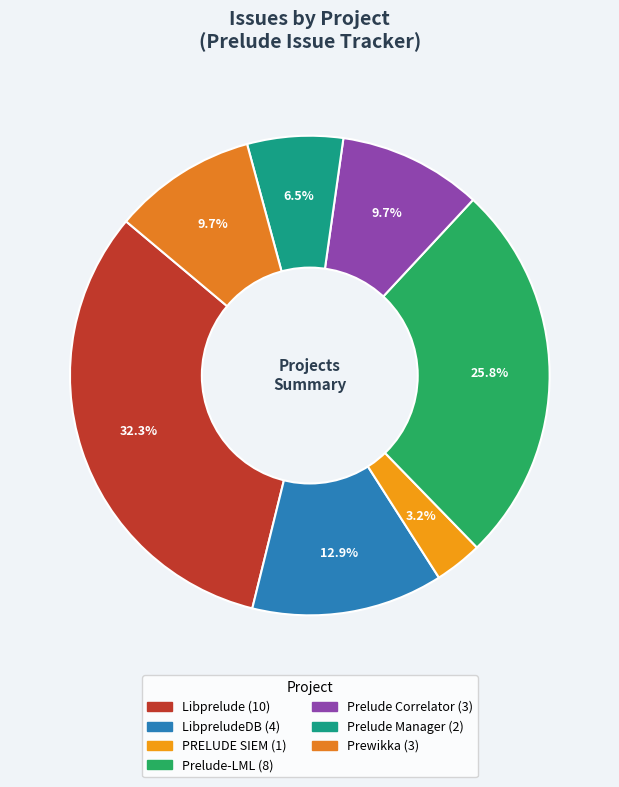

How many segments does this pie chart have?

7